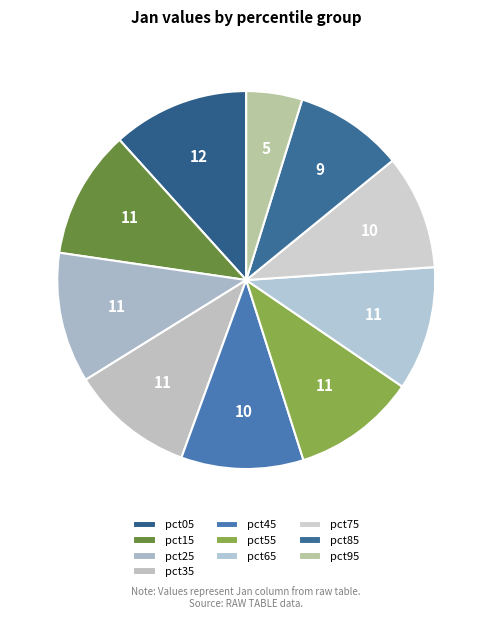

Is it true that pct45 is 22% of the pie?

False